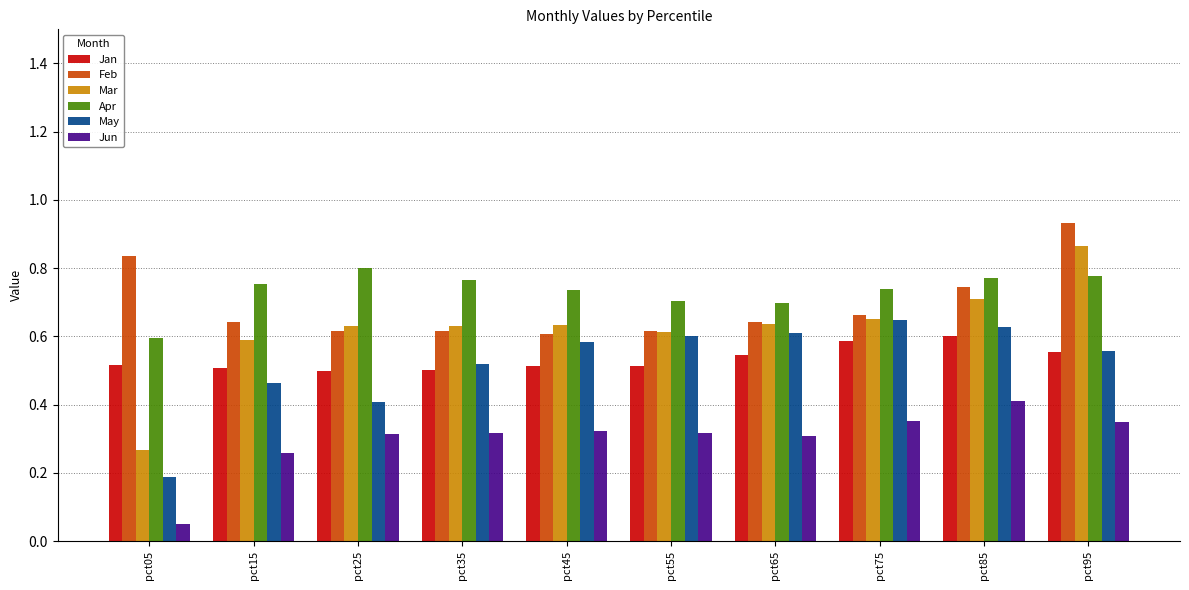

Which label corresponds to the largest value in the chart?

pct95